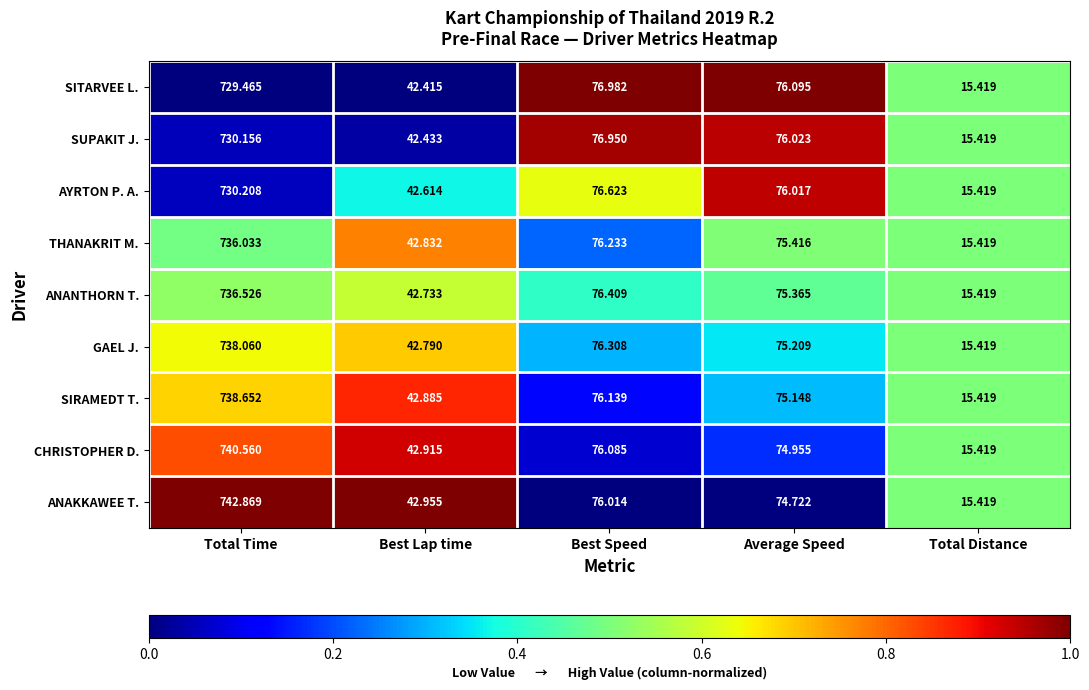

Where is CHRISTOPHER D. nearest to the value 377?

Best Speed